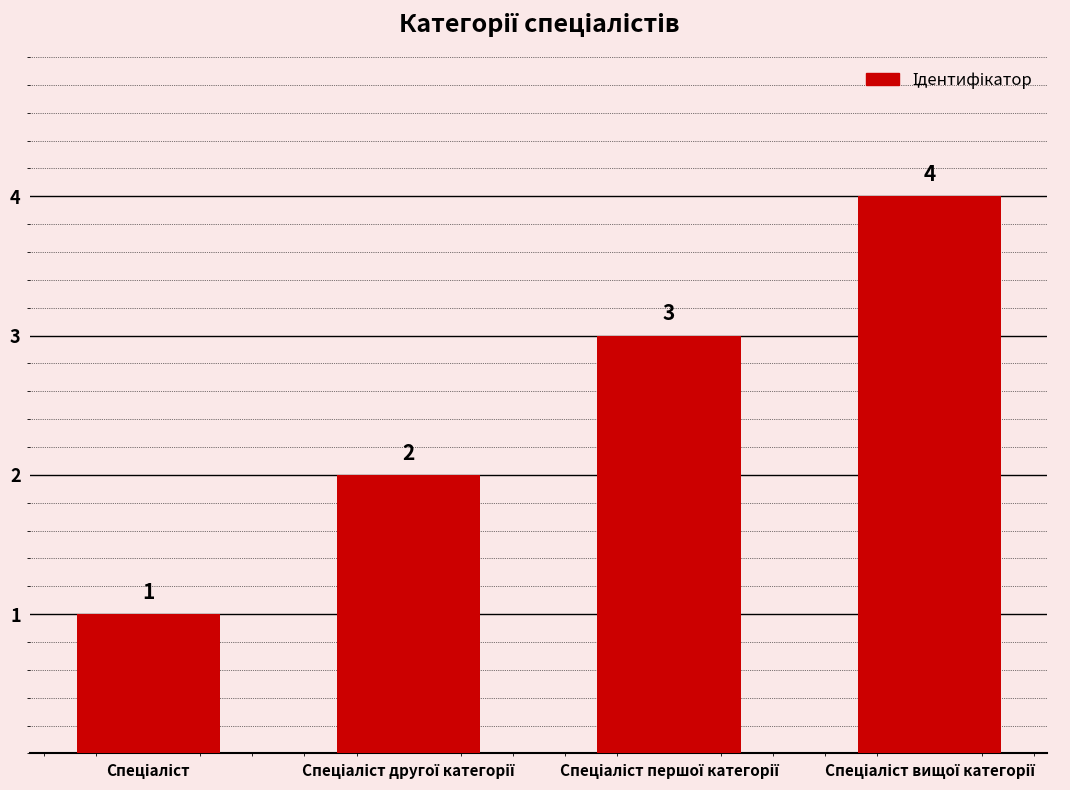

How many values are between 2 and 4?

3